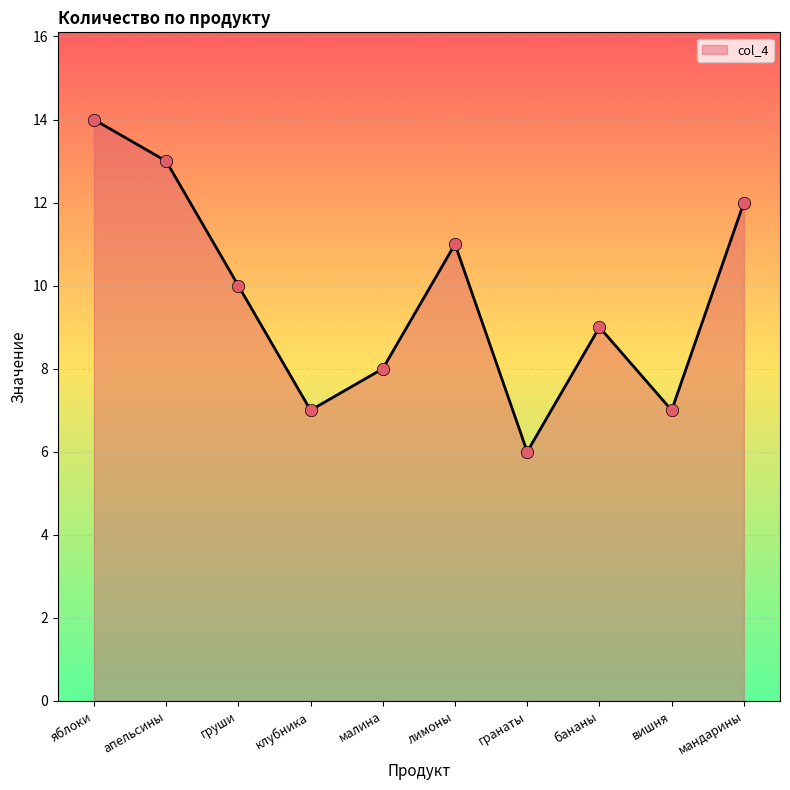

What is the change in value from апельсины to гранаты?

-7